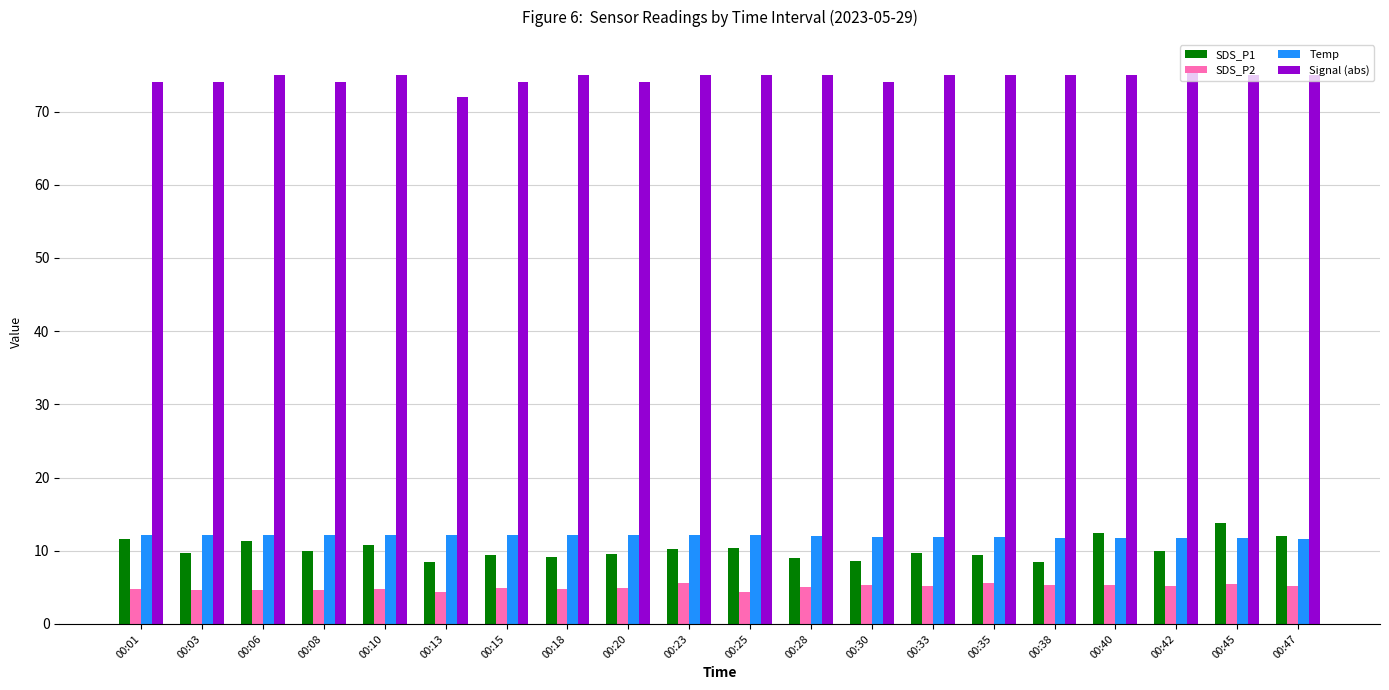

What is the difference between the maximum and second lowest values in the Signal (abs) series?

2.0